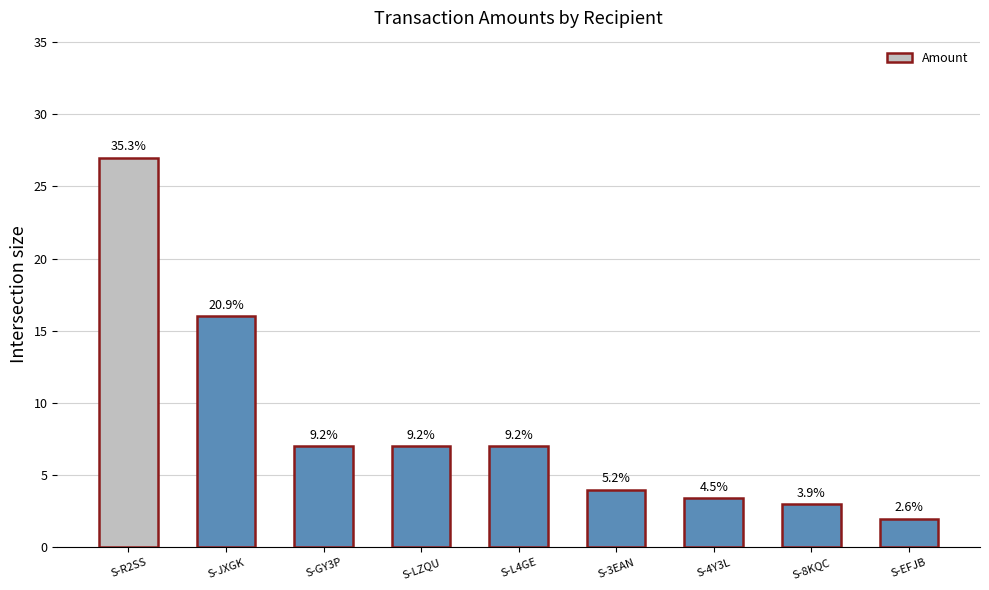

Does the chart contain stacked bars?

No